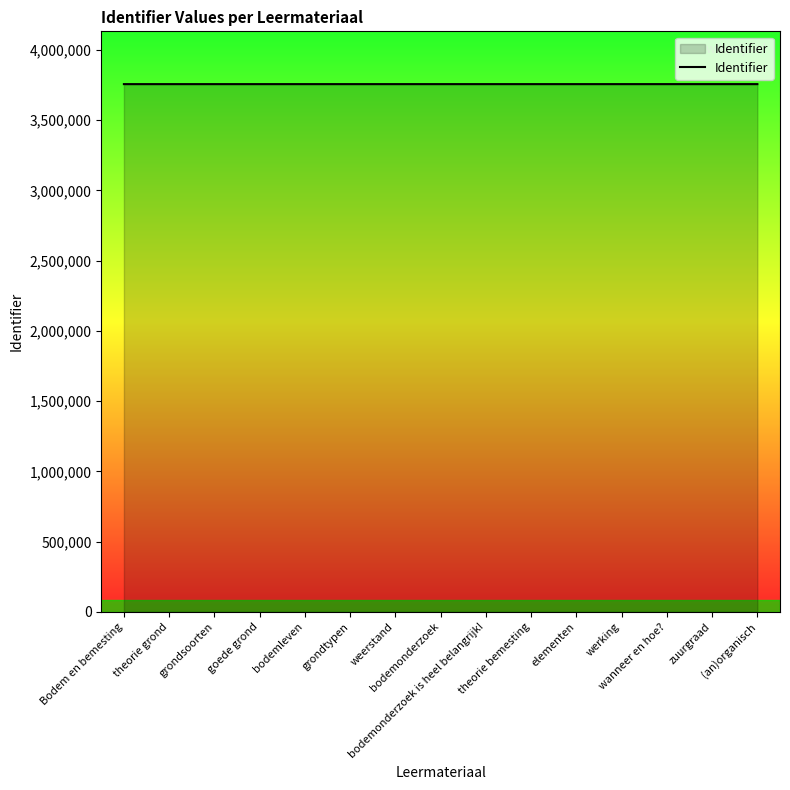

What is the difference between the values at weerstand and elementen?

12